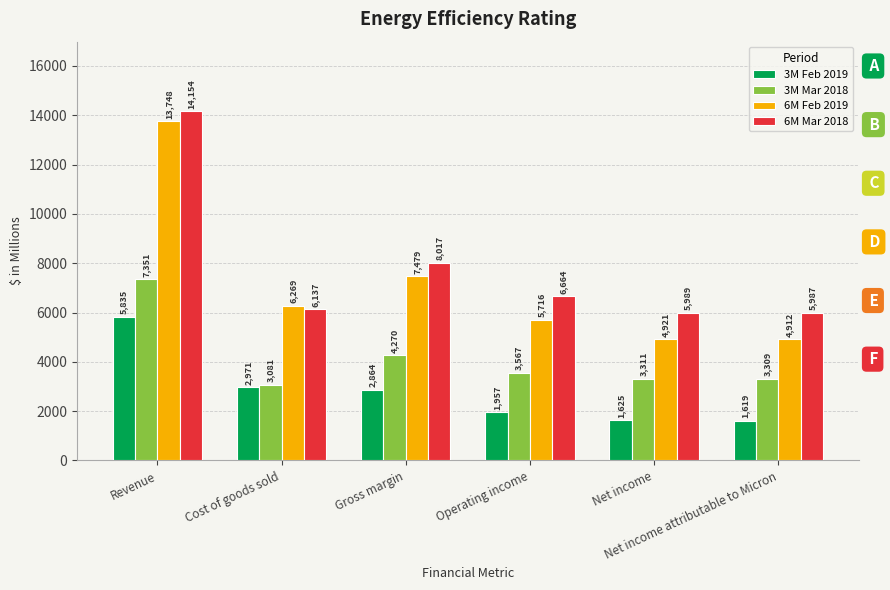

What is the value of the 6M Mar 2018 bar at the 4th from the left?

6664